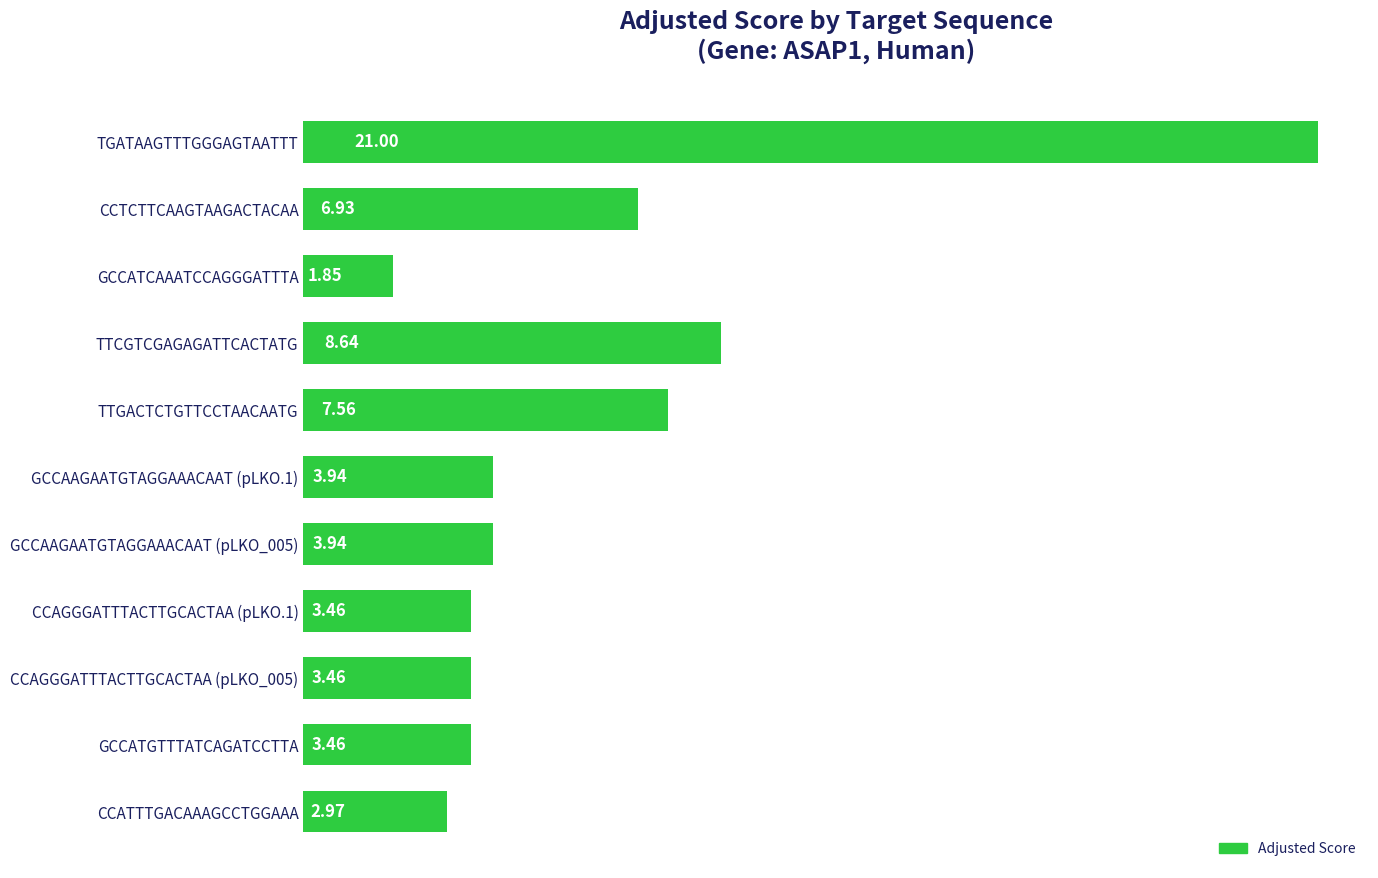

Between GCCATGTTTATCAGATCCTTA and GCCAAGAATGTAGGAAACAAT (pLKO.1), which is larger?

GCCAAGAATGTAGGAAACAAT (pLKO.1)